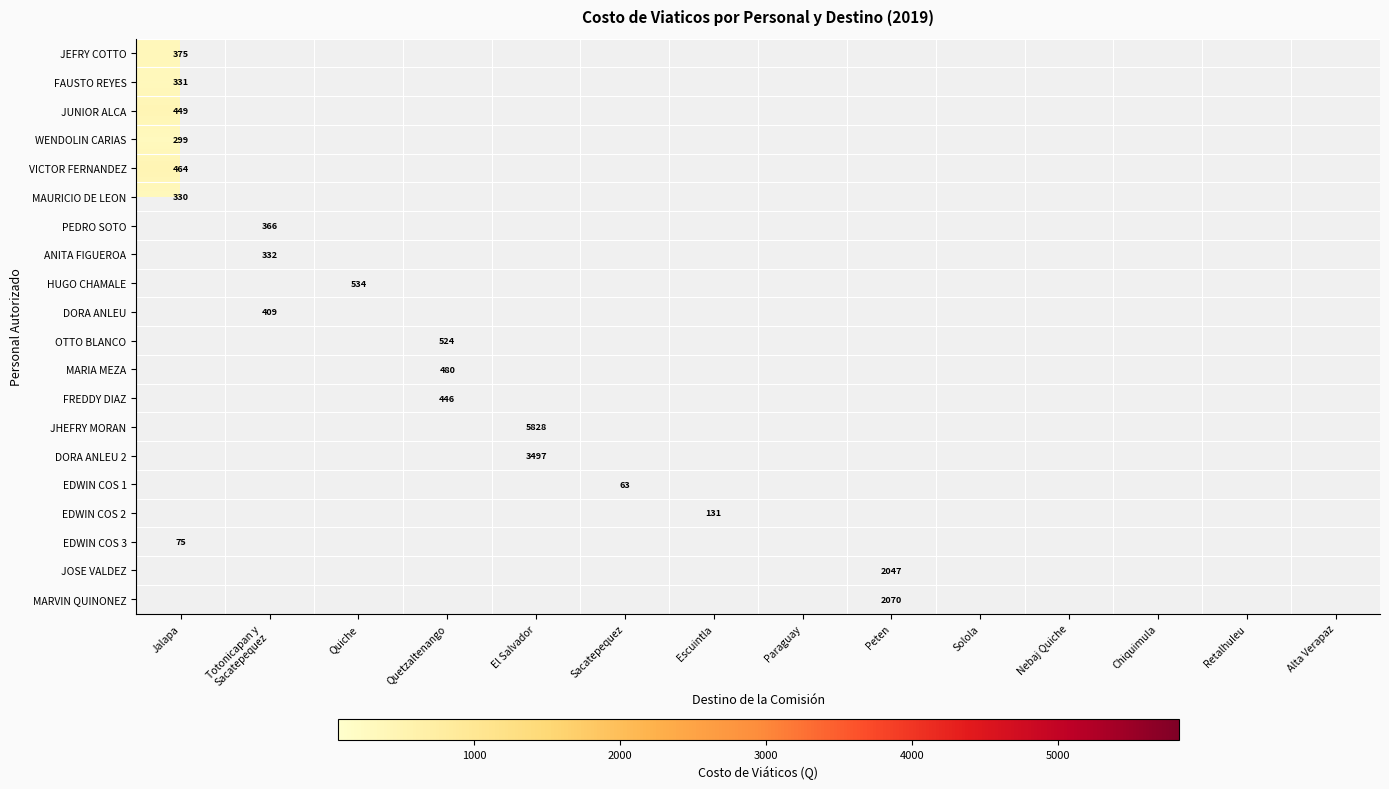

The JOSE VALDEZ series shows 1004.9 at Peten. True or false?

False